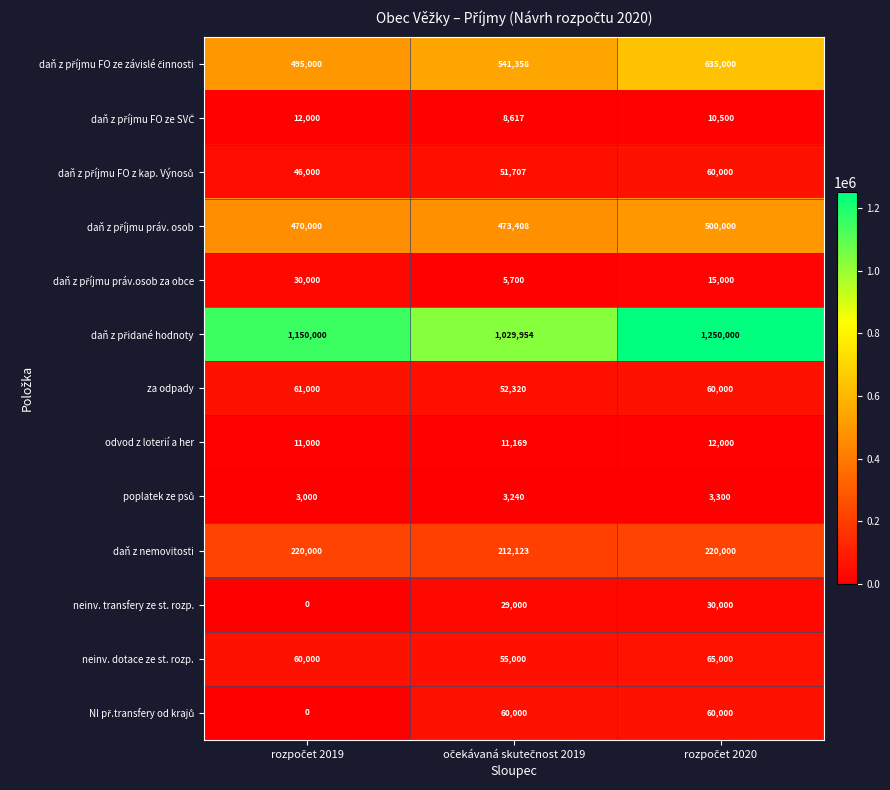

What is the minimum value for za odpady?

52320